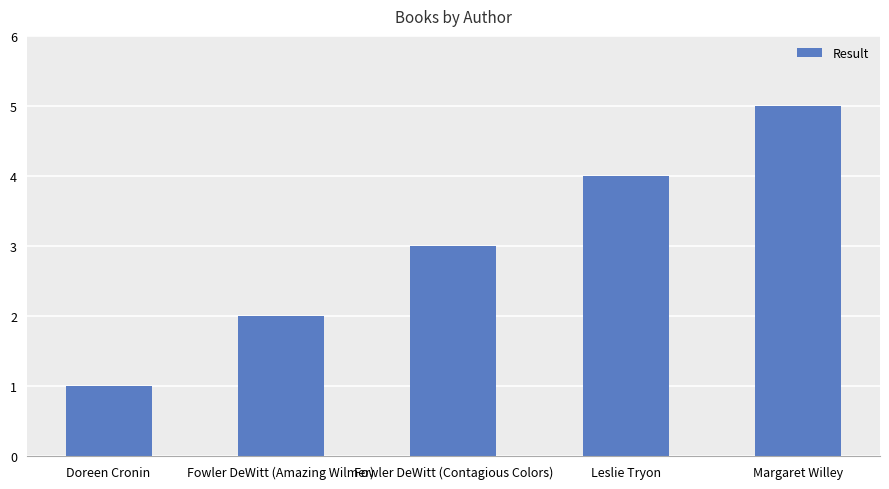

What position from the left is Margaret Willey?

5